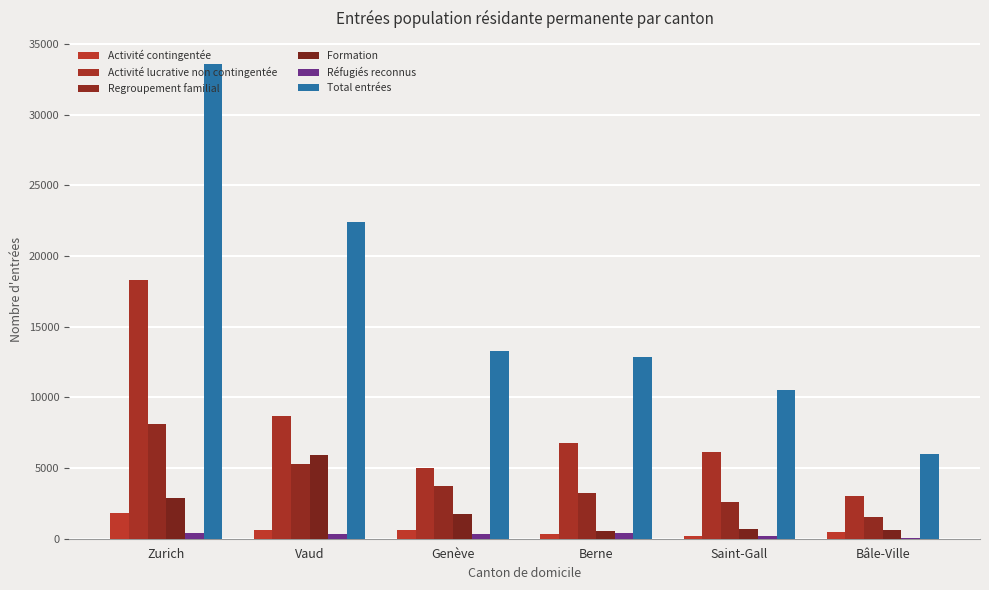

What is the difference between the second highest and minimum values in the Réfugiés reconnus series?

382